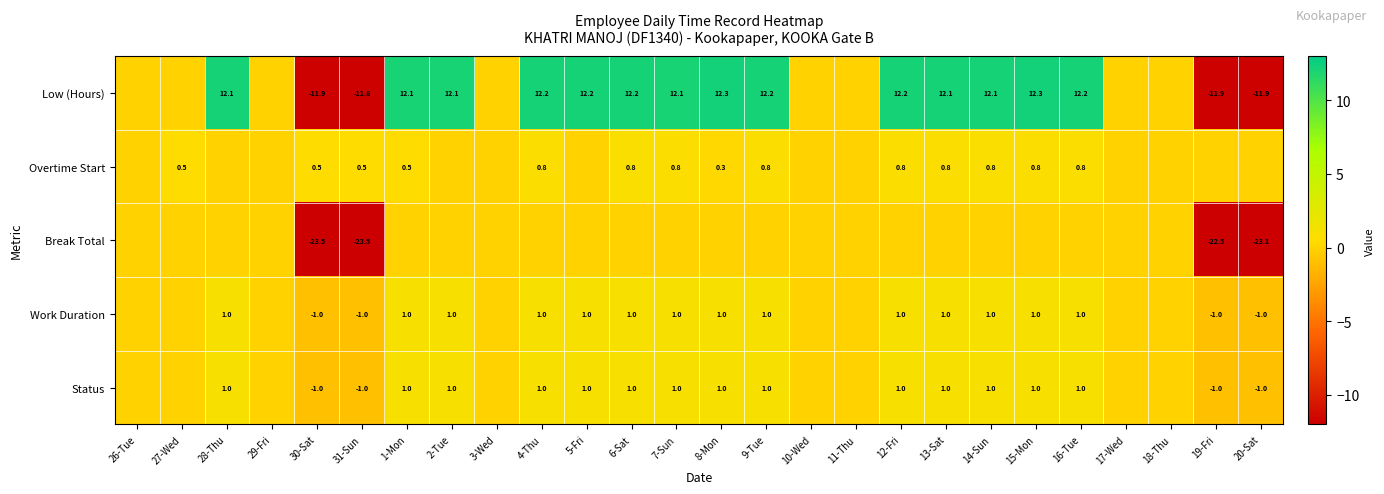

Is the value of Overtime Start at 4-Thu greater than the value of Low (Hours) at 28-Thu?

No